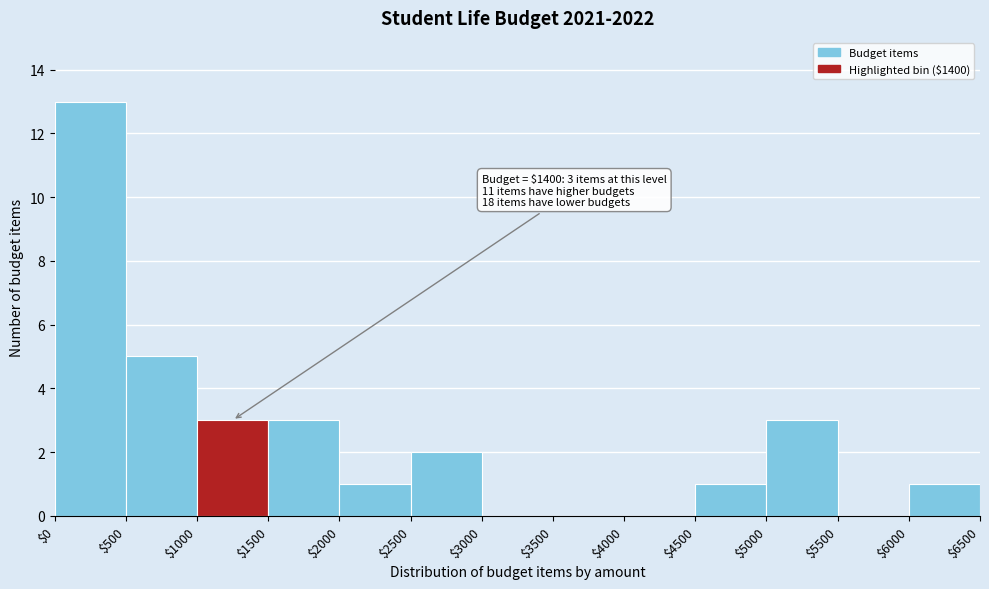

Which range on the x-axis has the tallest bar?

$0 to $500